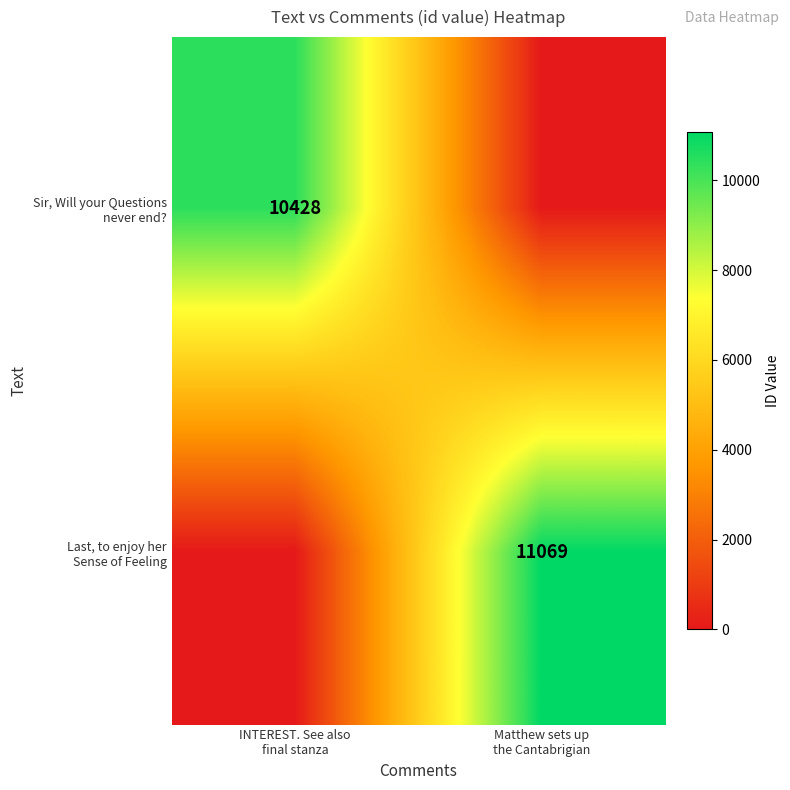

Rank the series at INTEREST. See also final stanza from lowest to highest value.

Last, to enjoy her Sense of Feeling, Sir, Will your Questions never end?